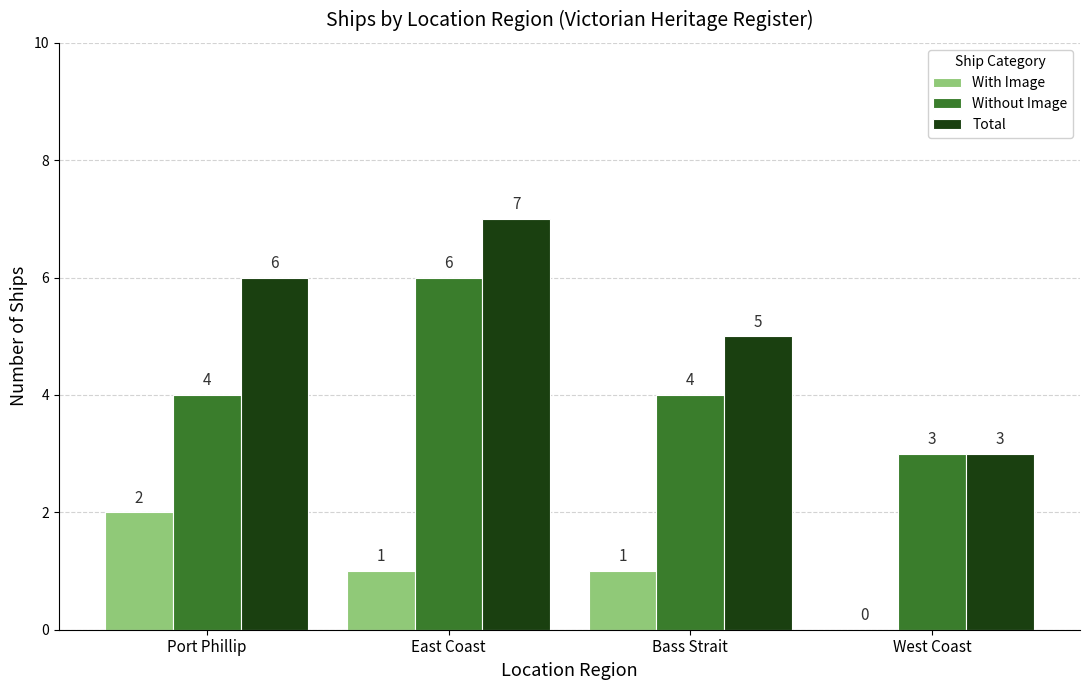

The Without Image series shows 3 at West Coast. True or false?

True